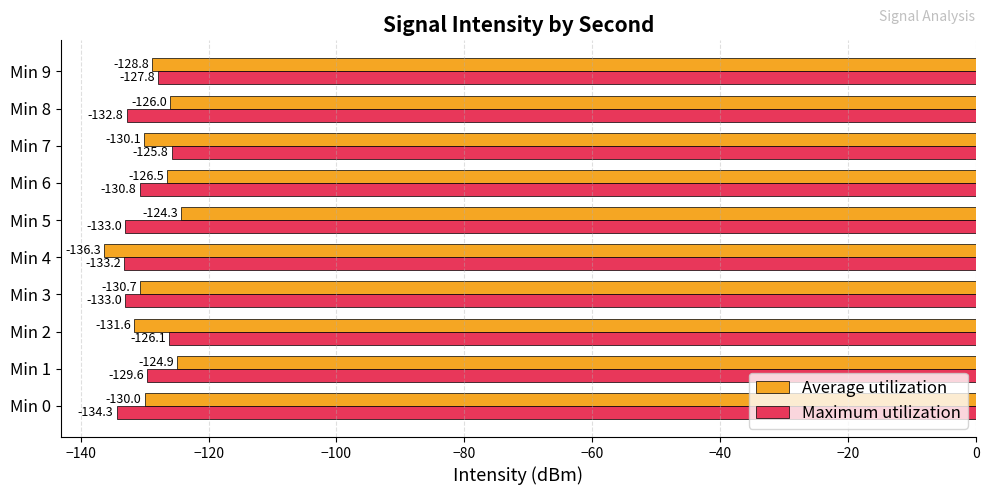

What is the approximate value of Maximum utilization at Min 0?

-134.3